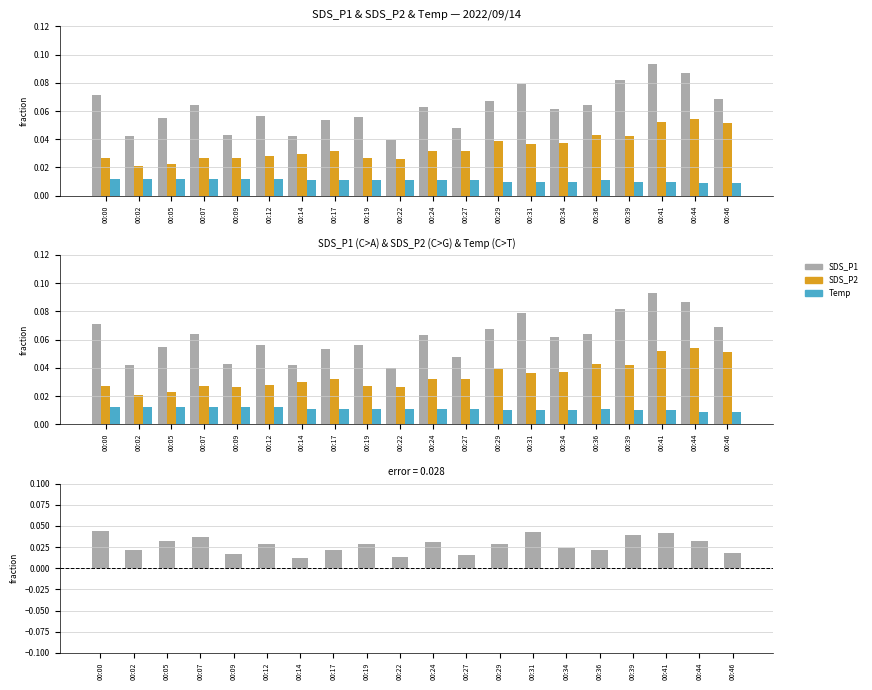

At which label is Temp (norm) closest to 0?

00:44